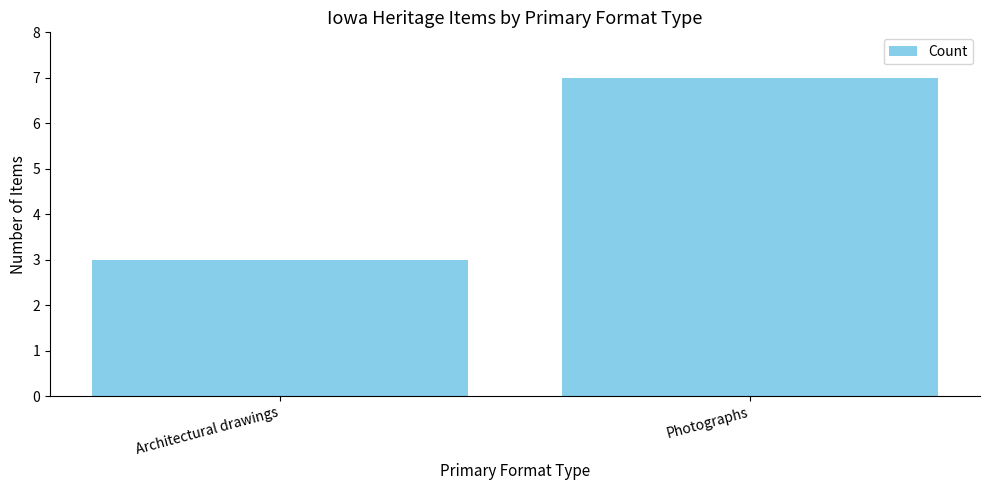

Count the number of data series in this chart.

1